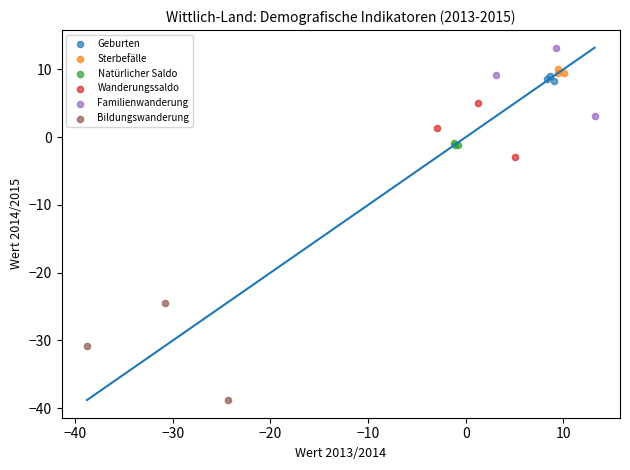

Which series reaches the maximum Y coordinate?

Familienwanderung